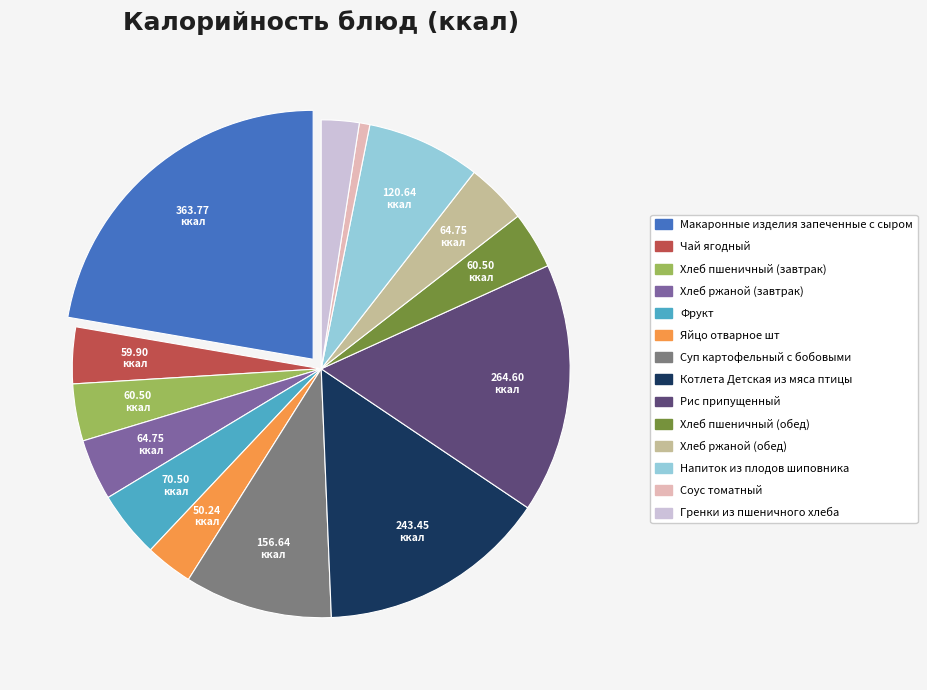

Does Рис припущенный account for over 50% of the chart?

No